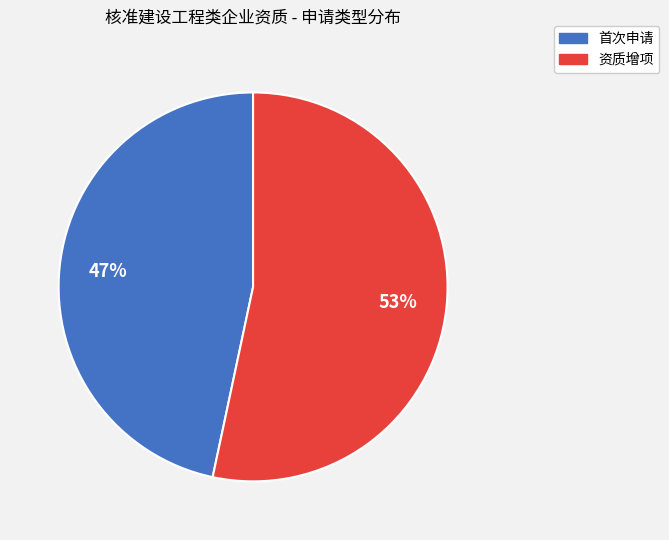

Is it true that 资质增项 is 60% of the pie?

False